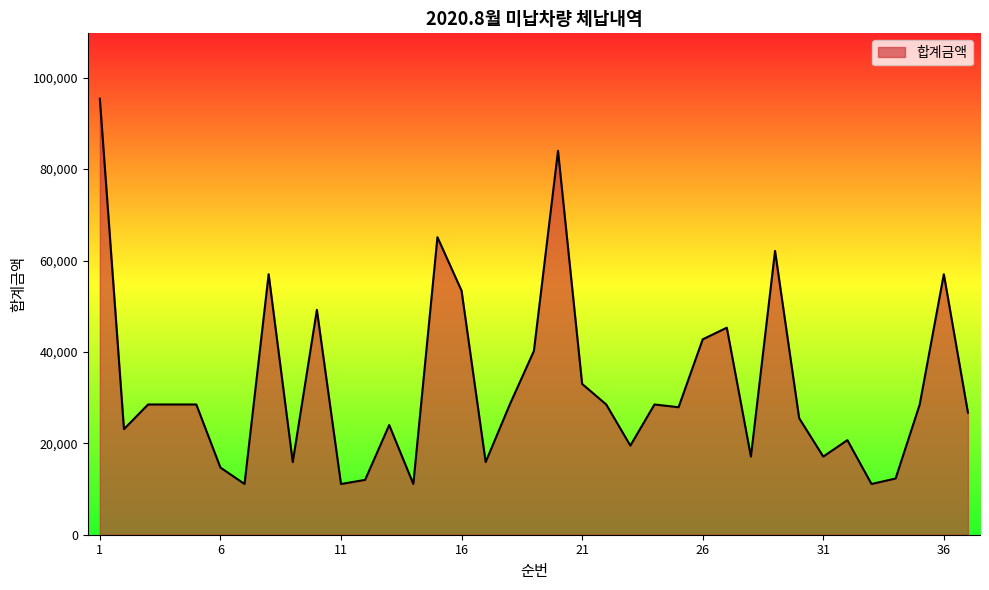

What is the average value?

32453